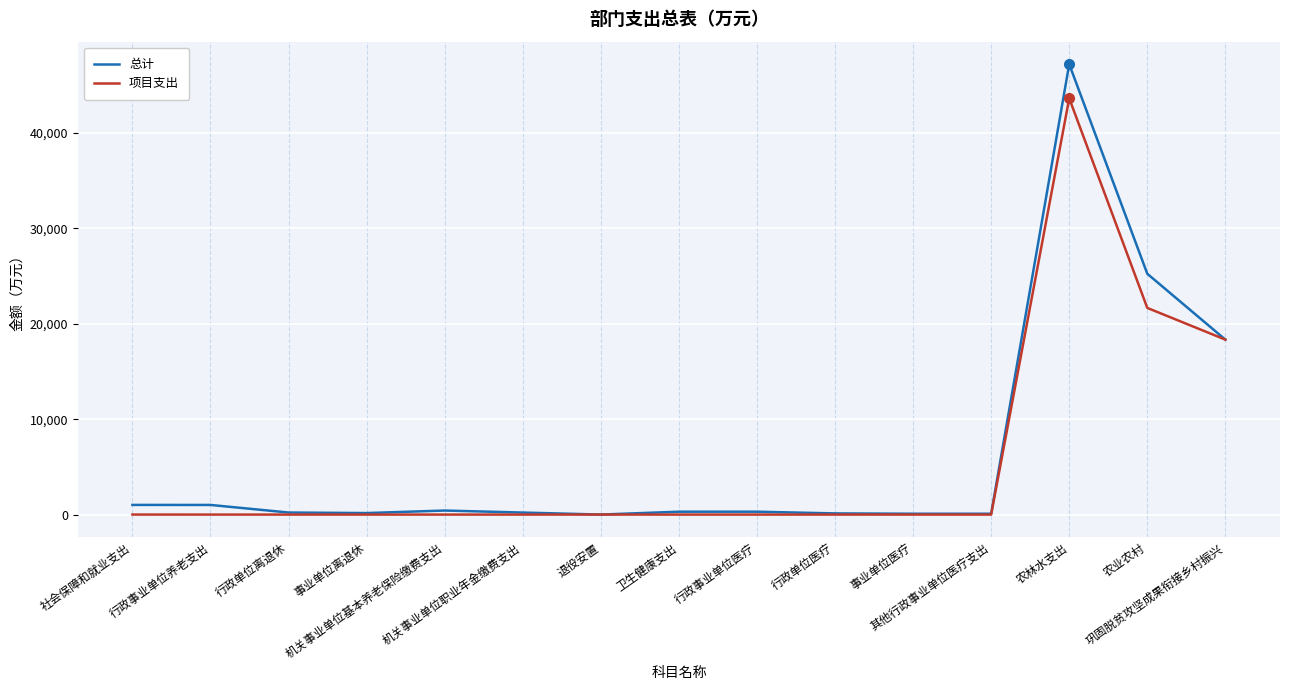

What position from the left is 退役安置?

7